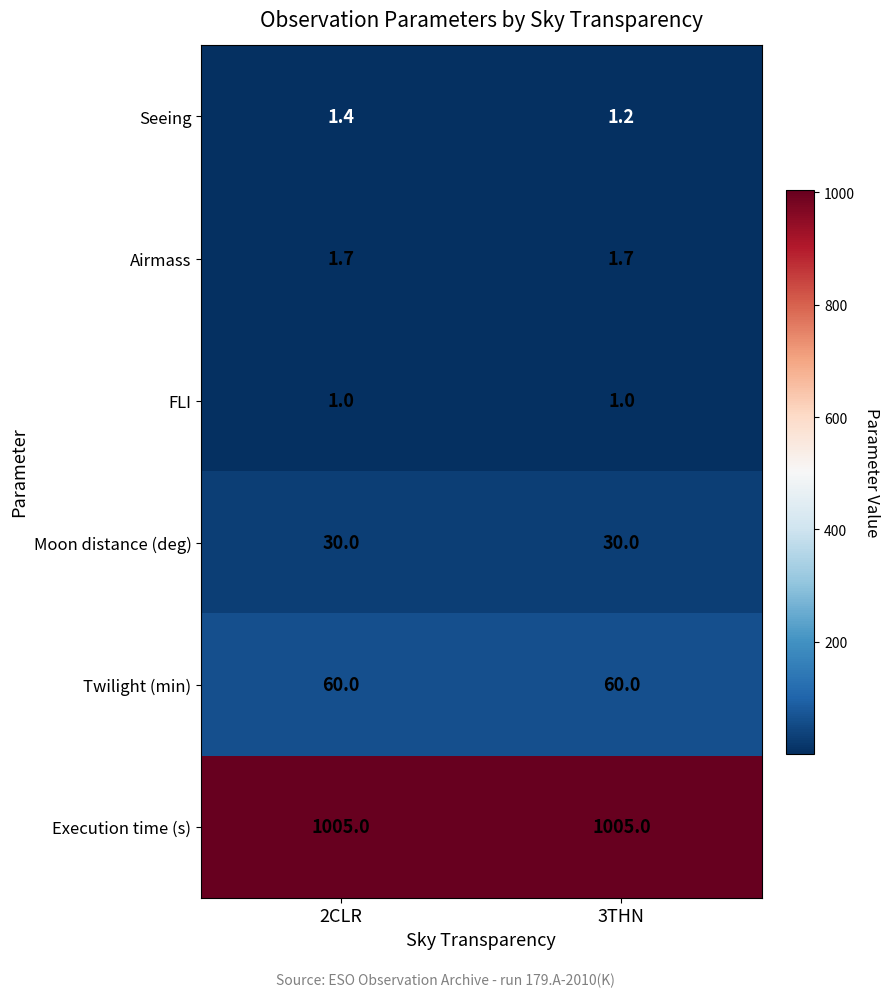

Reading left to right, transcribe all the data shown in this chart.

Seeing: 2CLR=1.4	3THN=1.2
Airmass: 2CLR=1.7	3THN=1.7
FLI: 2CLR=1.0	3THN=1.0
Moon distance (deg): 2CLR=30.0	3THN=30.0
Twilight (min): 2CLR=60.0	3THN=60.0
Execution time (s): 2CLR=1005.0	3THN=1005.0